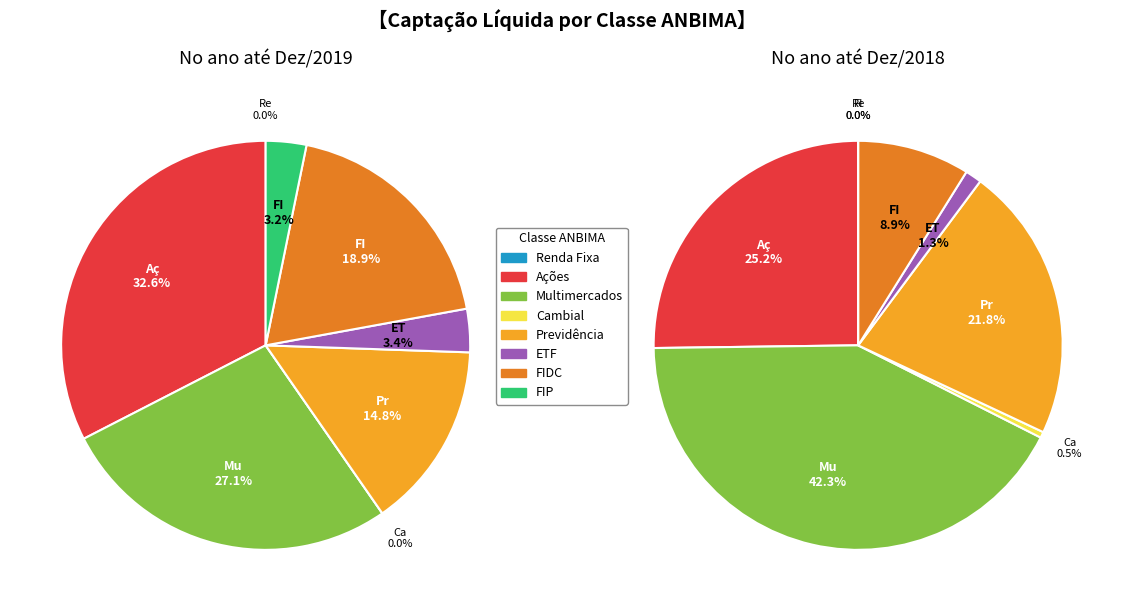

How much of the chart is everything except 4?

80.6%